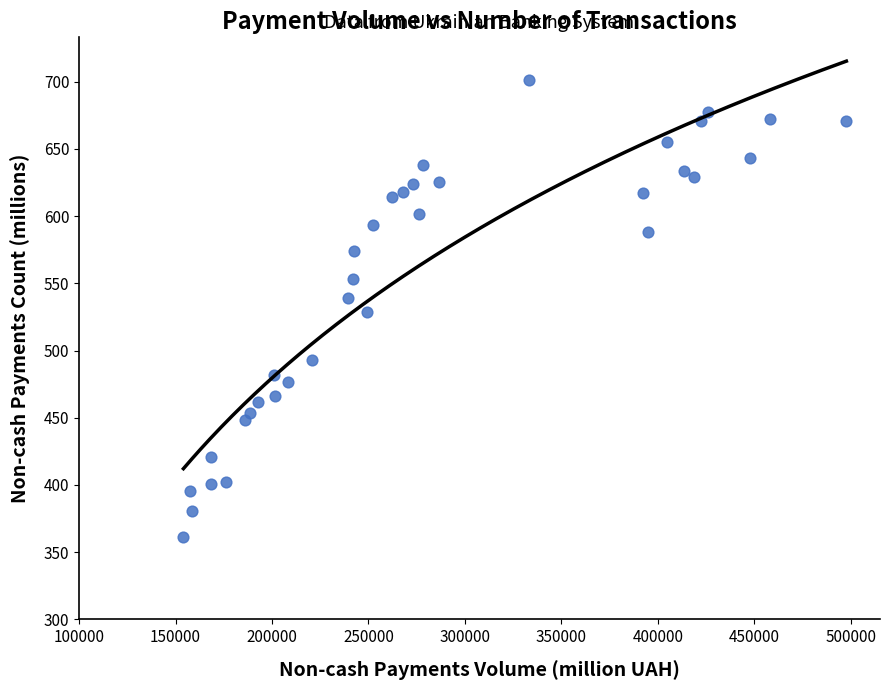

What is the range of X values (max minus min)?

343623.6